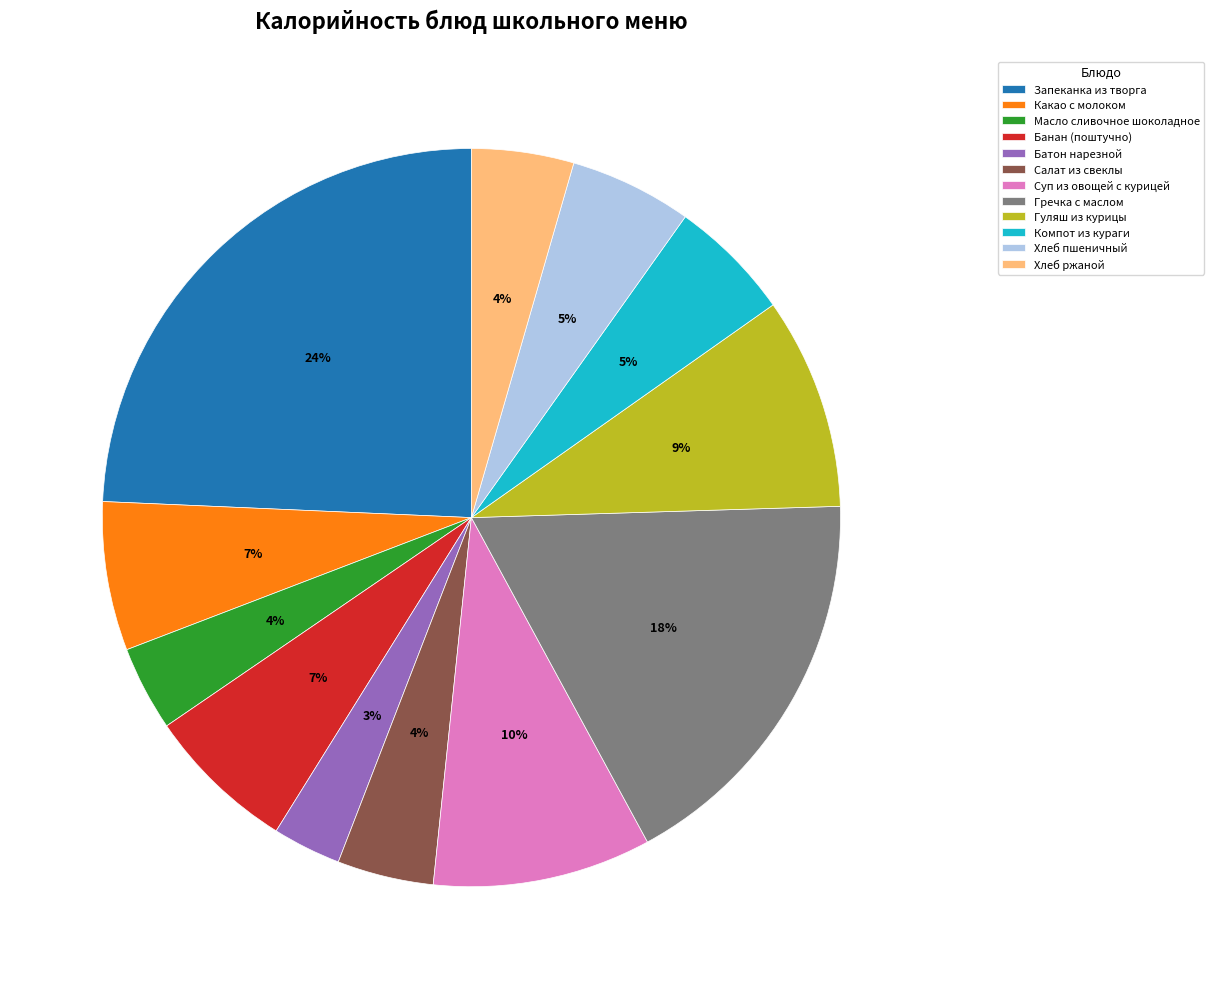

Which slice is the smallest?

Батон нарезной